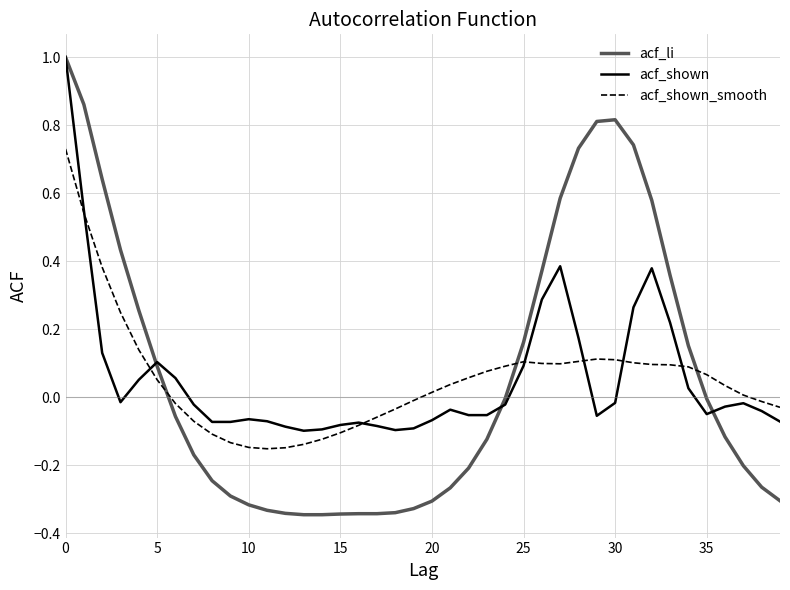

Which series has the widest spread of values?

acf_li